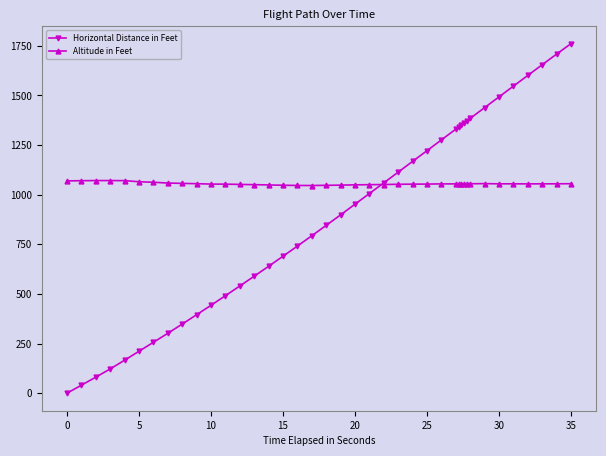

What is the maximum value for Horizontal Distance in Feet?

1760.9